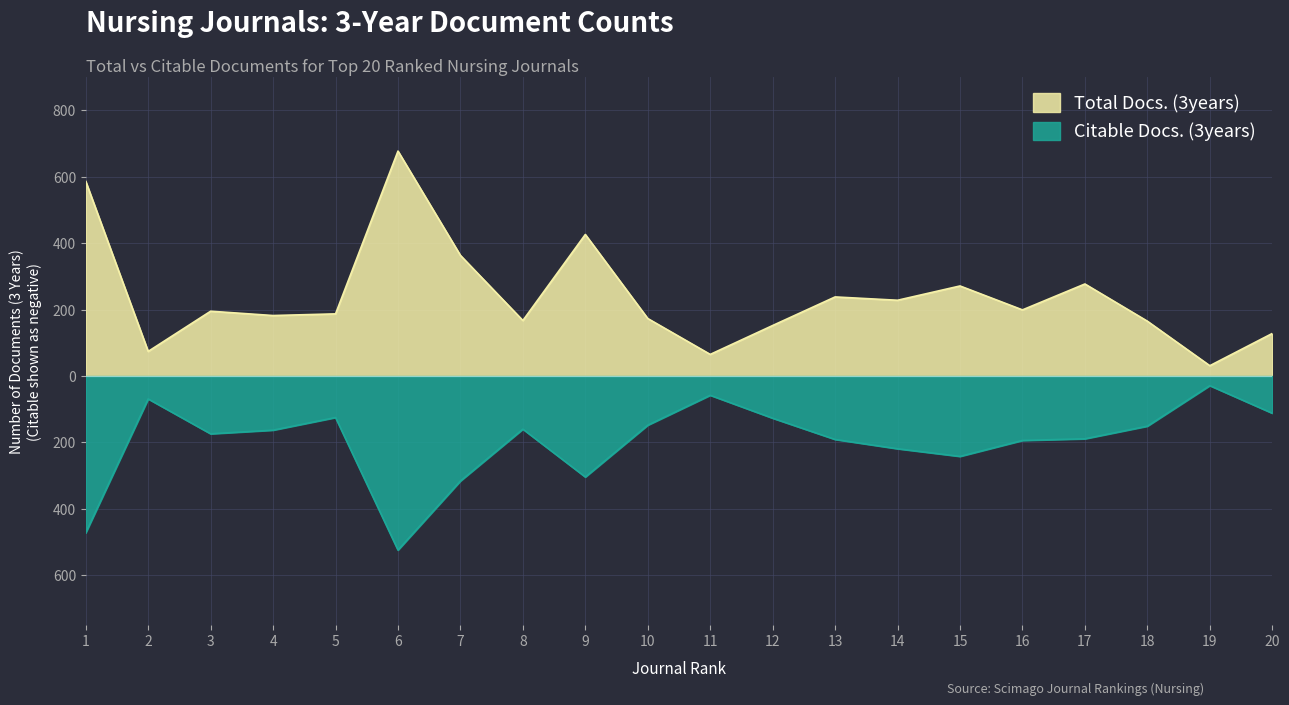

How many interior local valleys does the Citable Docs. (3years) series have?

4